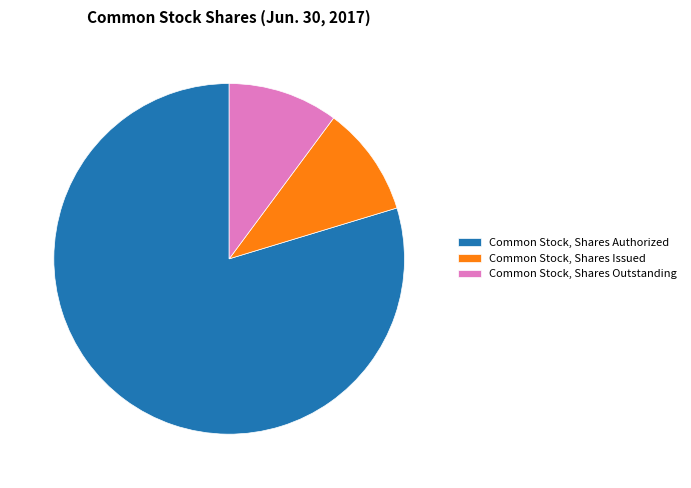

How many segments does this pie chart have?

3